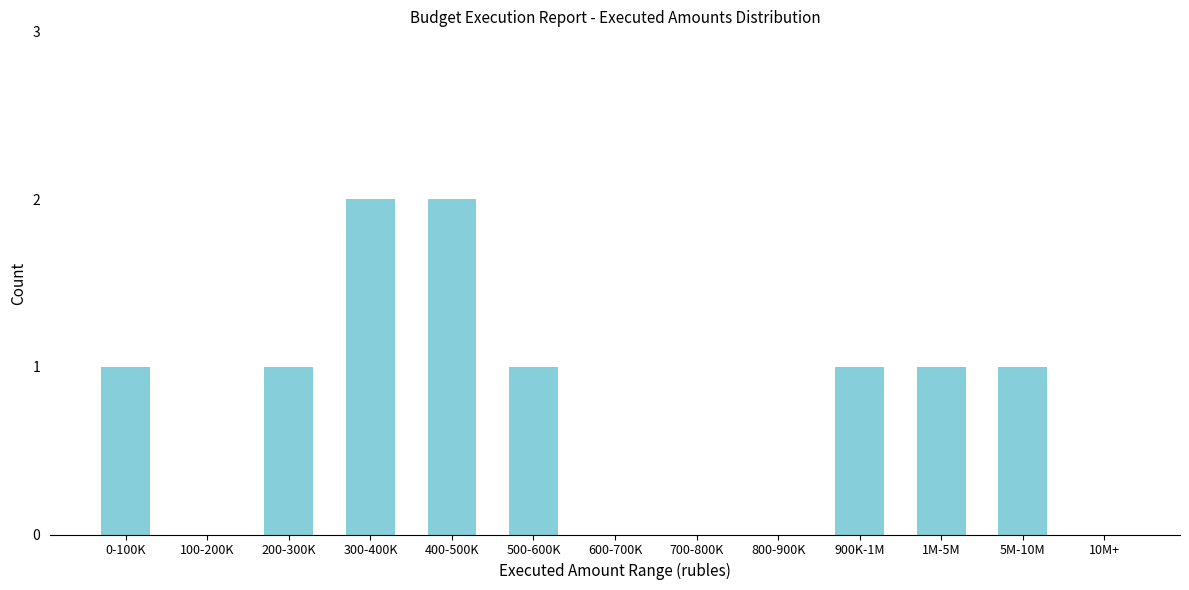

Reading left to right, extract all data points from this chart.

0-100K=1	100-200K=0	200-300K=1	300-400K=2	400-500K=2	500-600K=1	600-700K=0	700-800K=0	800-900K=0	900K-1M=1	1M-5M=1	5M-10M=1	10M+=0